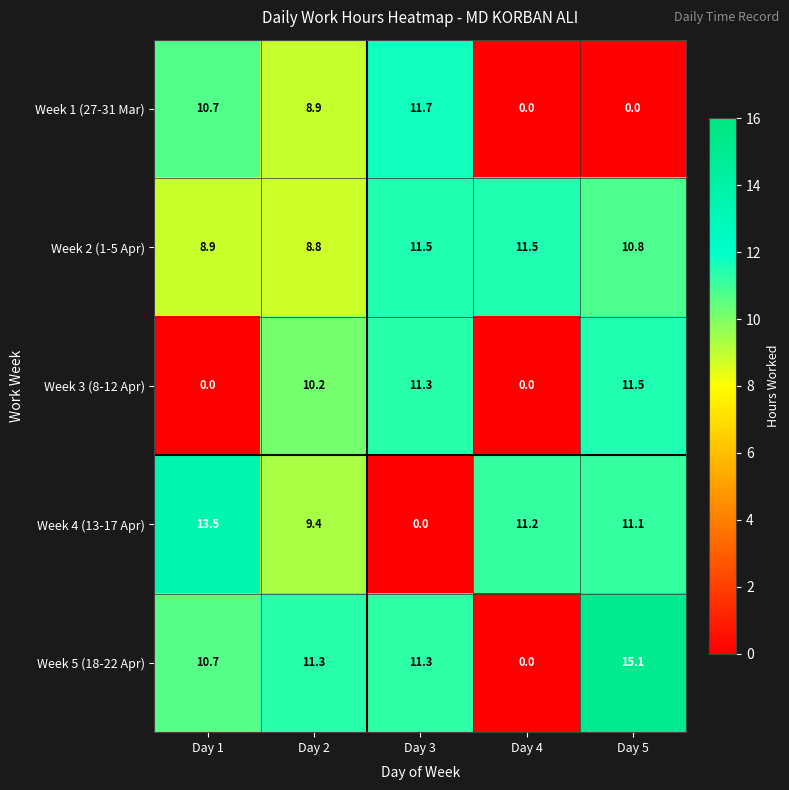

Where does the Week 2 (1-5 Apr) series first go above 10?

Day 3